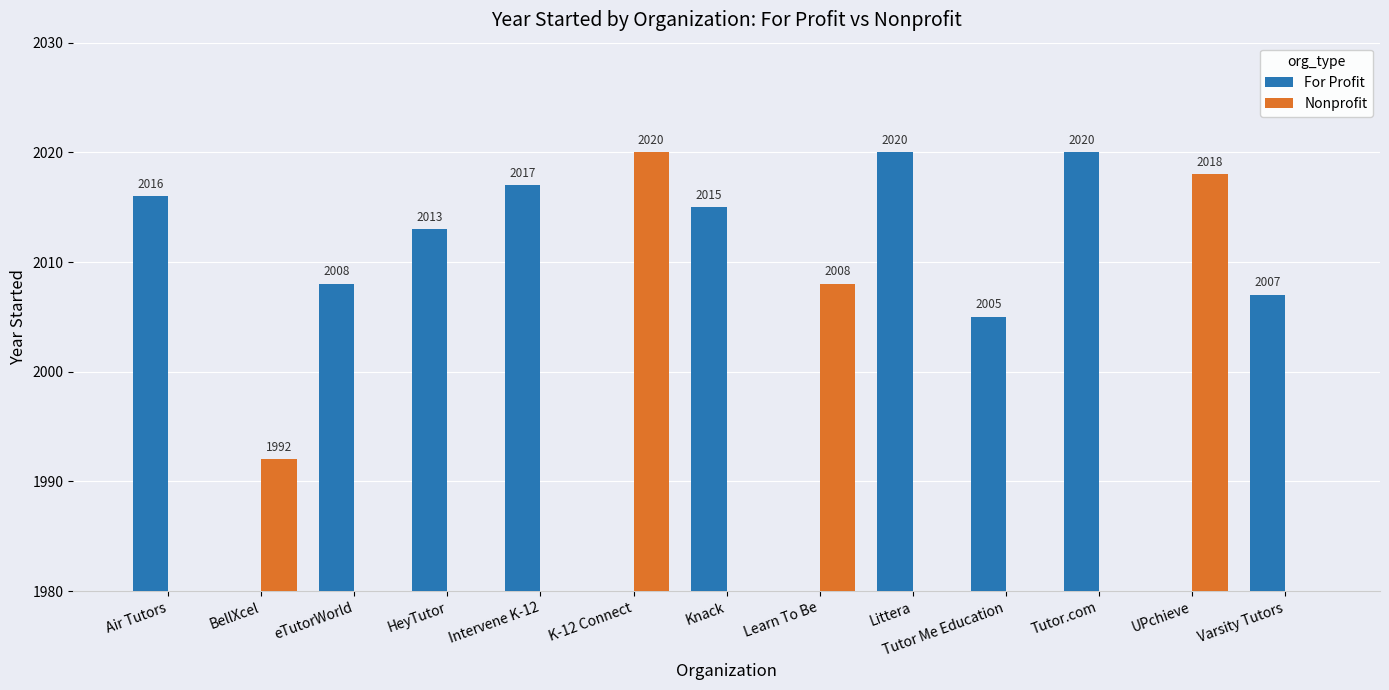

What is the average value of the For Profit series?

1394